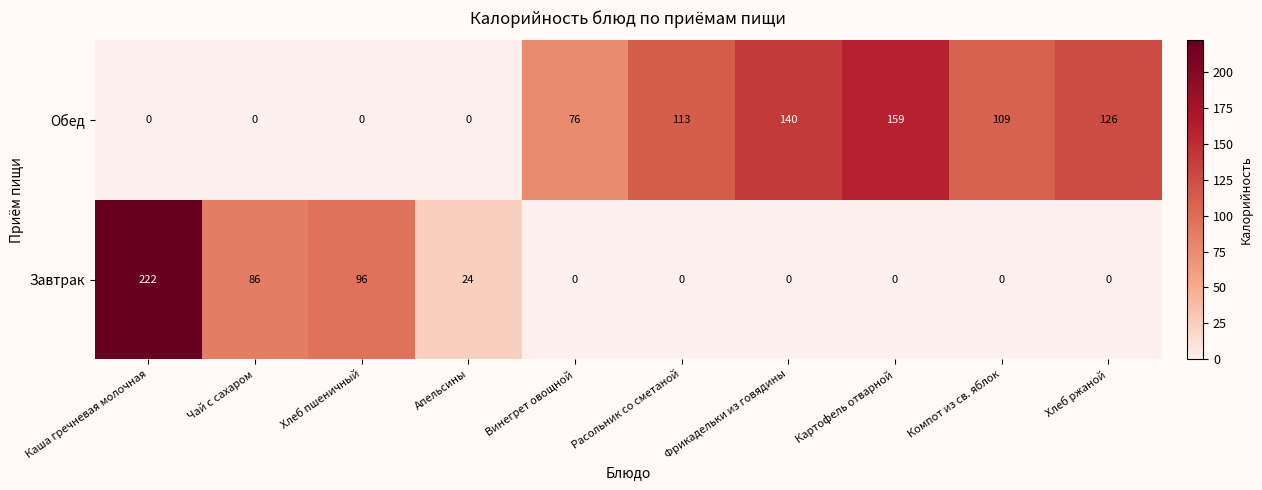

List the series in order of their peak value, highest first.

Завтрак, Обед